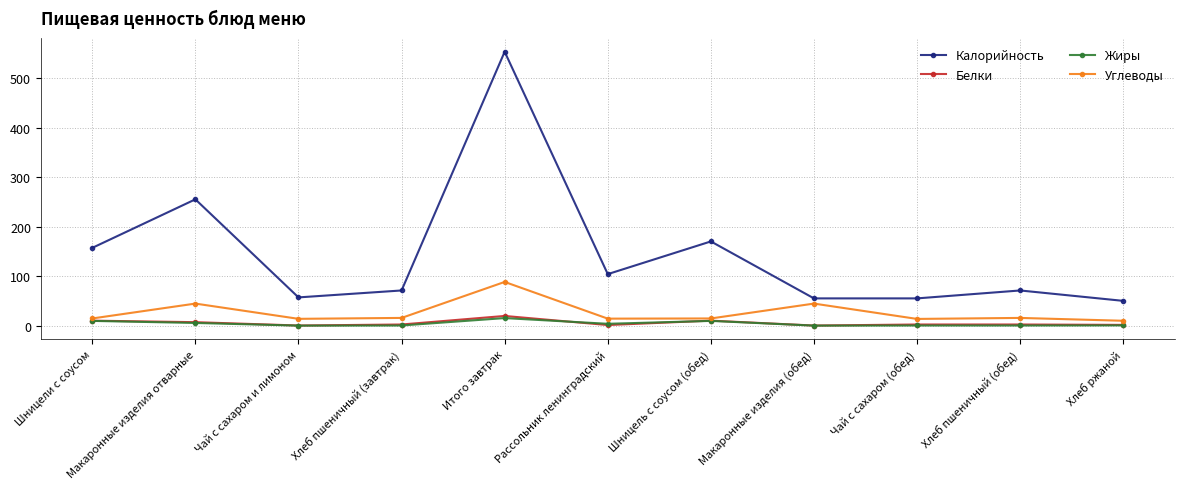

What is the sum of all Белки values?

56.6